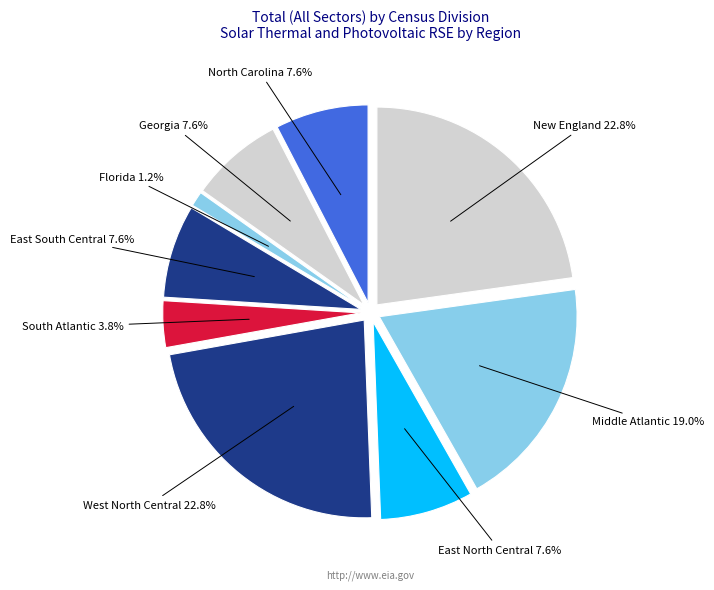

Which slice is the smallest?

Florida